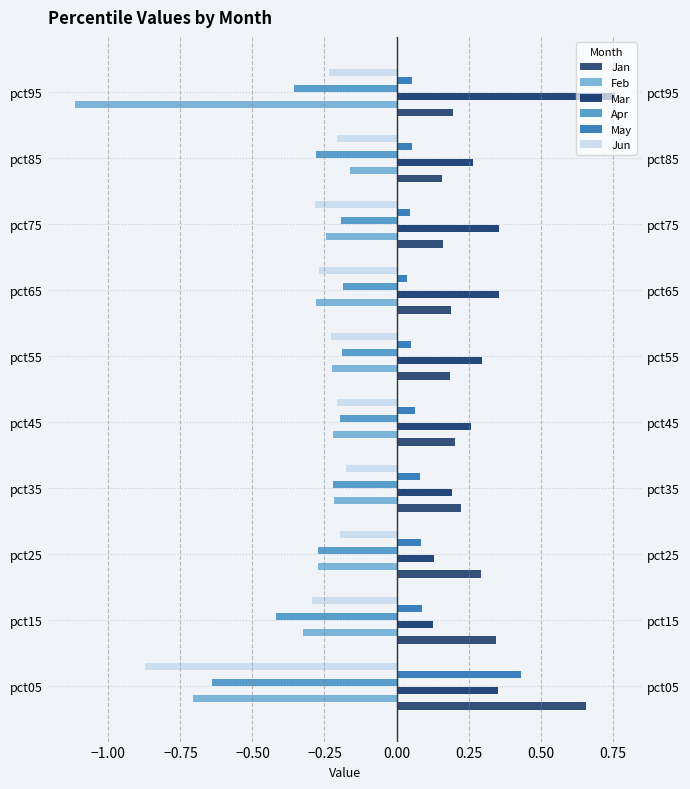

How many bars are there in each group?

6